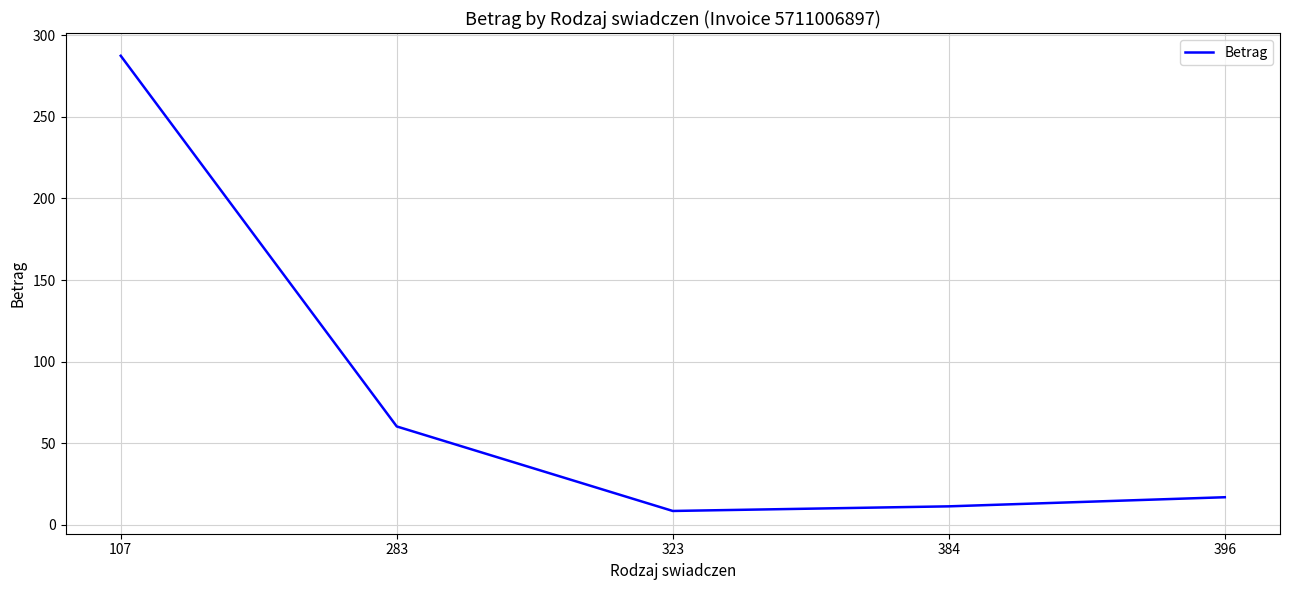

Which label corresponds to the smallest value in the chart?

323